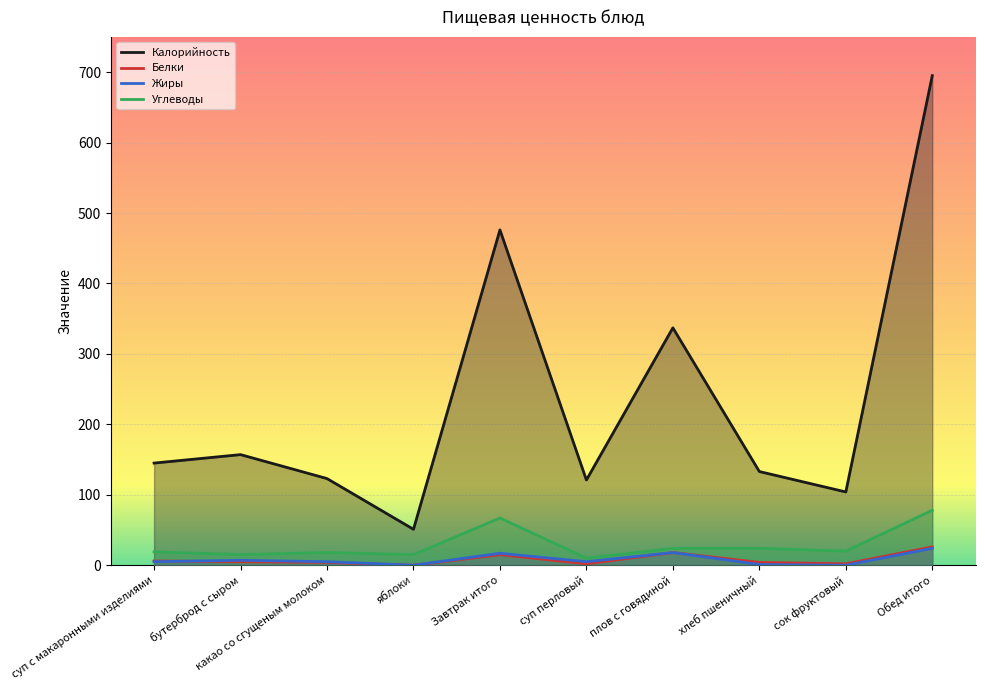

Is it true that Углеводы equals 6 at плов с говядиной?

False